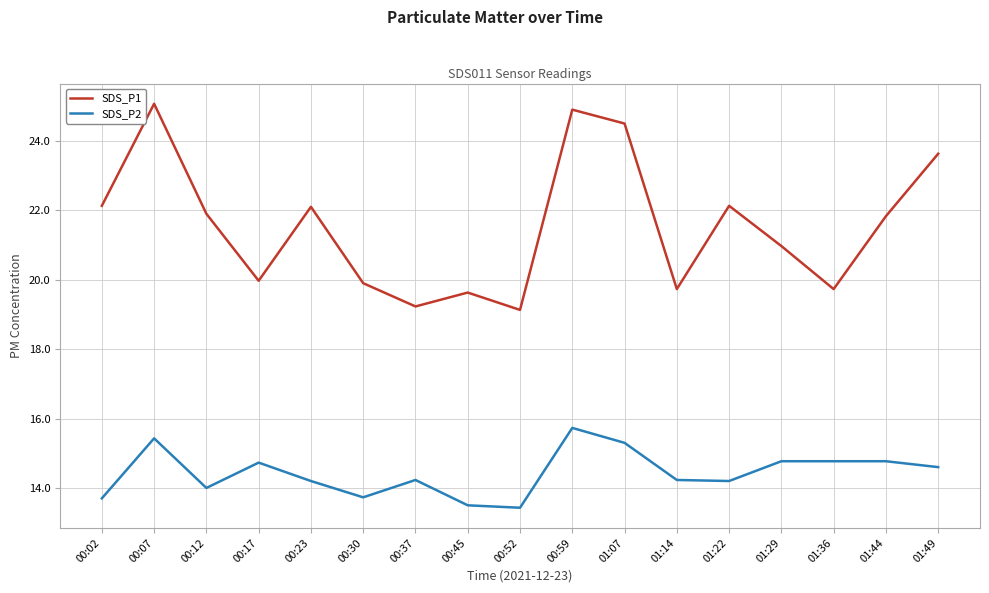

Rank the series by their maximum value, from highest to lowest.

SDS_P1, SDS_P2